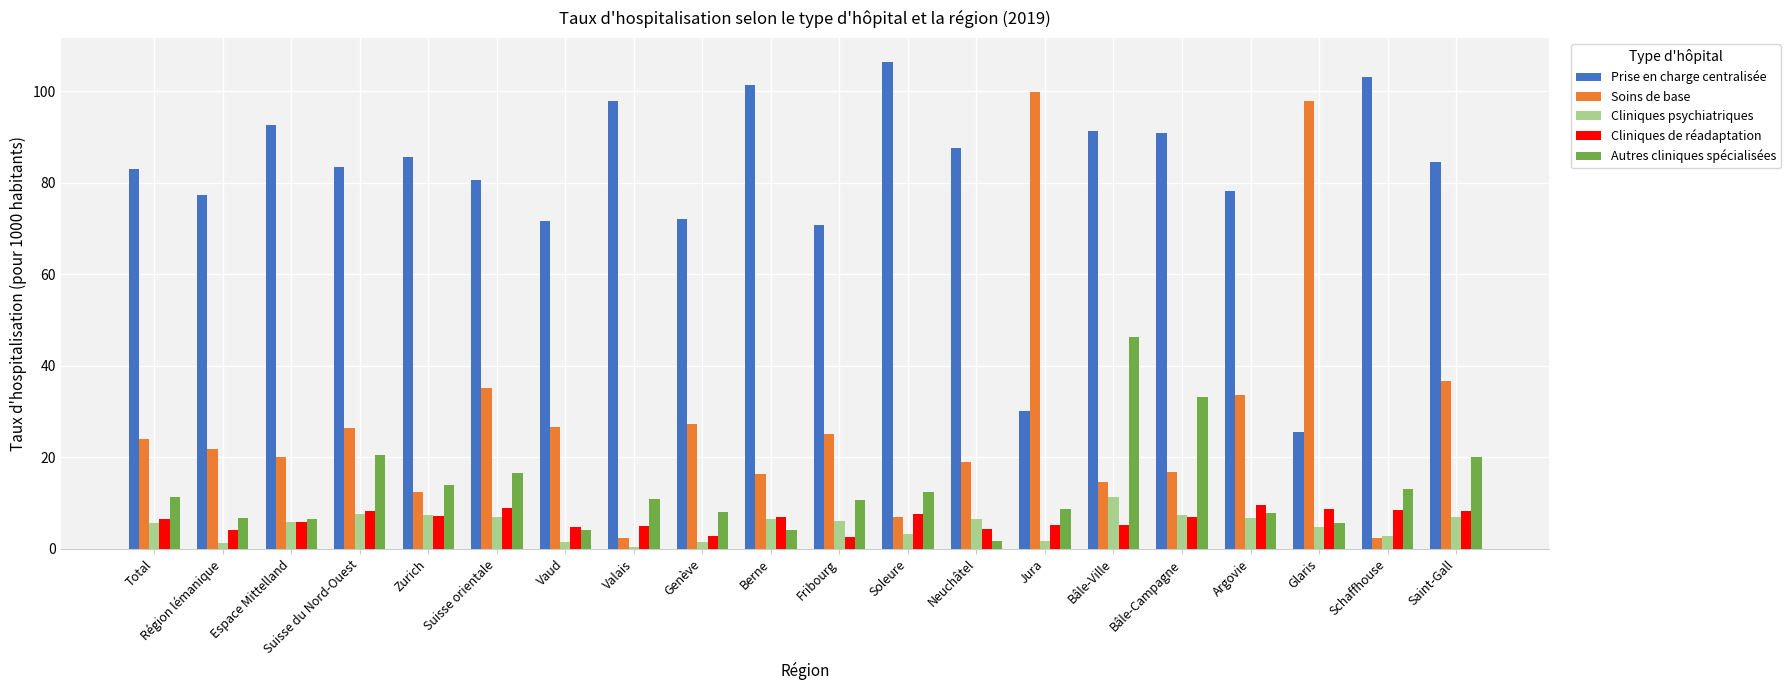

The value of Prise en charge centralisée at Bâle-Campagne is 90.9. True or false?

True